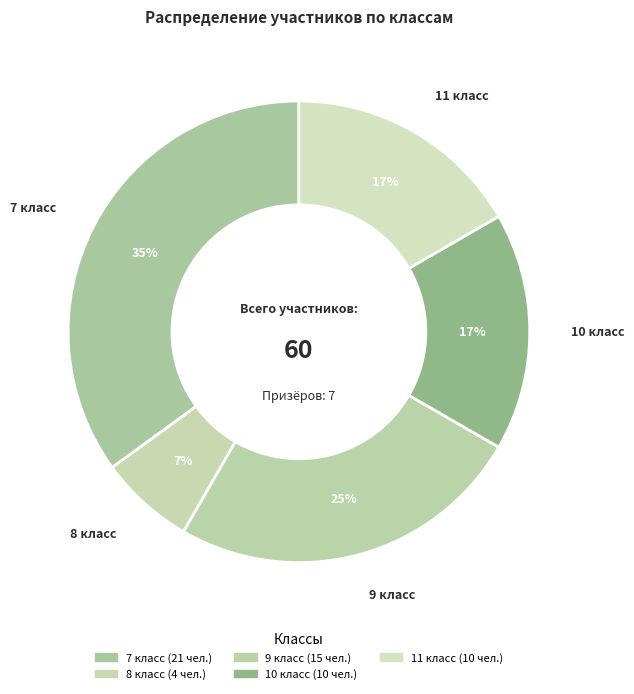

Count the number of slices in the pie.

5